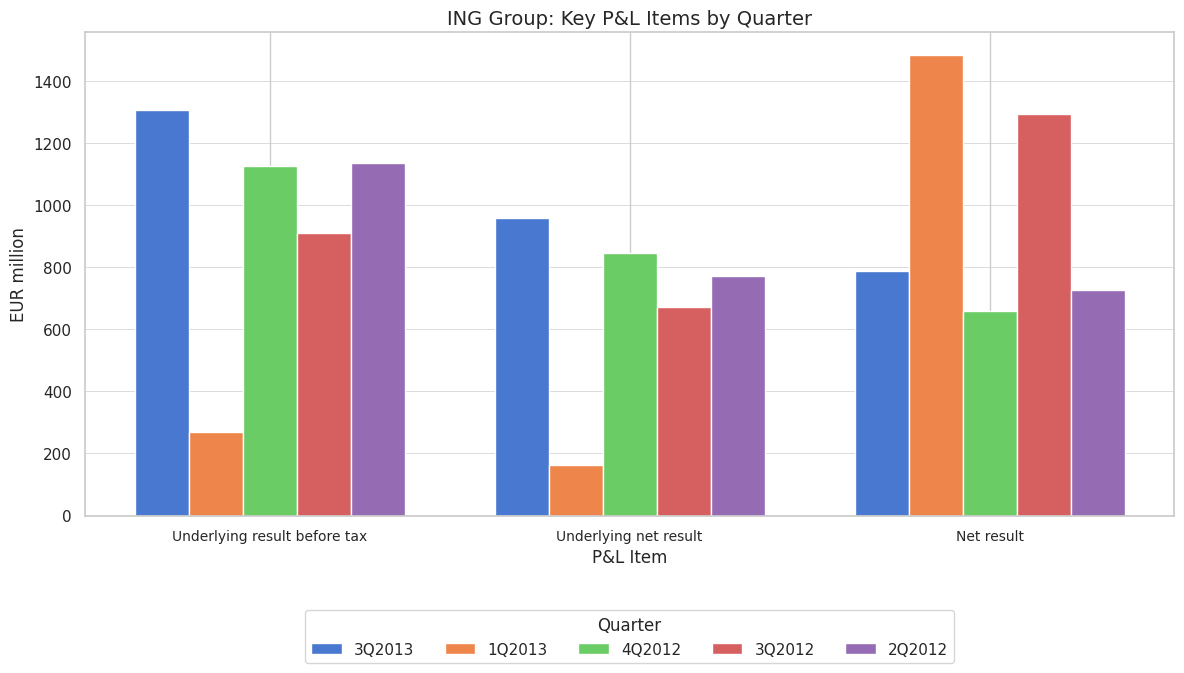

What is the maximum value for 1Q2013?

1482